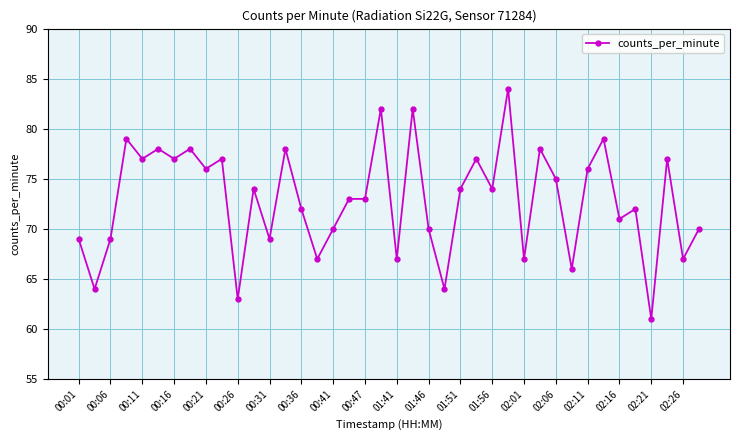

What is the maximum value shown in the chart?

84